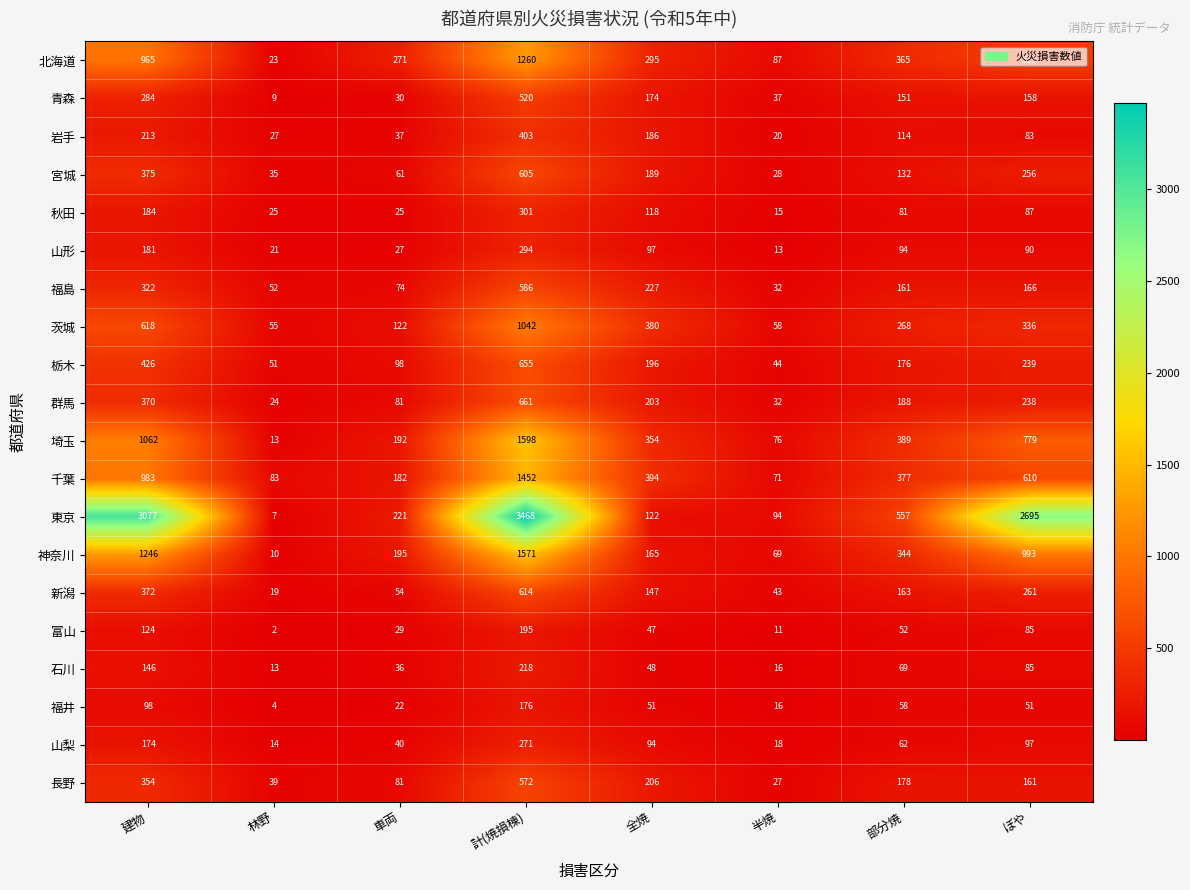

At which category is the sum across all series the highest?

計(焼損棟)